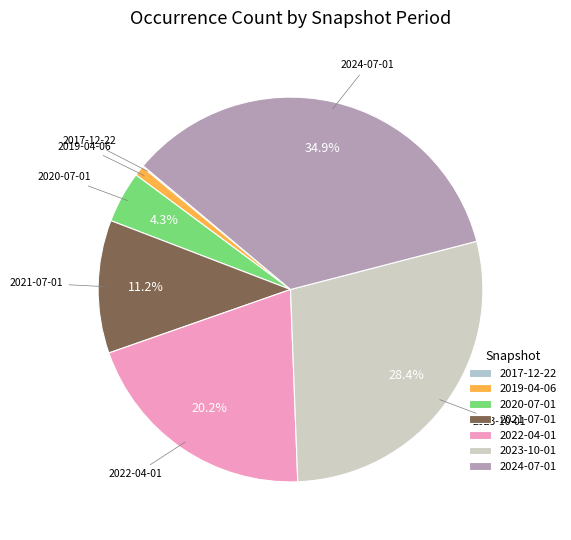

What is the total percentage of 2021-07-01 and 2023-10-01?

39.6%